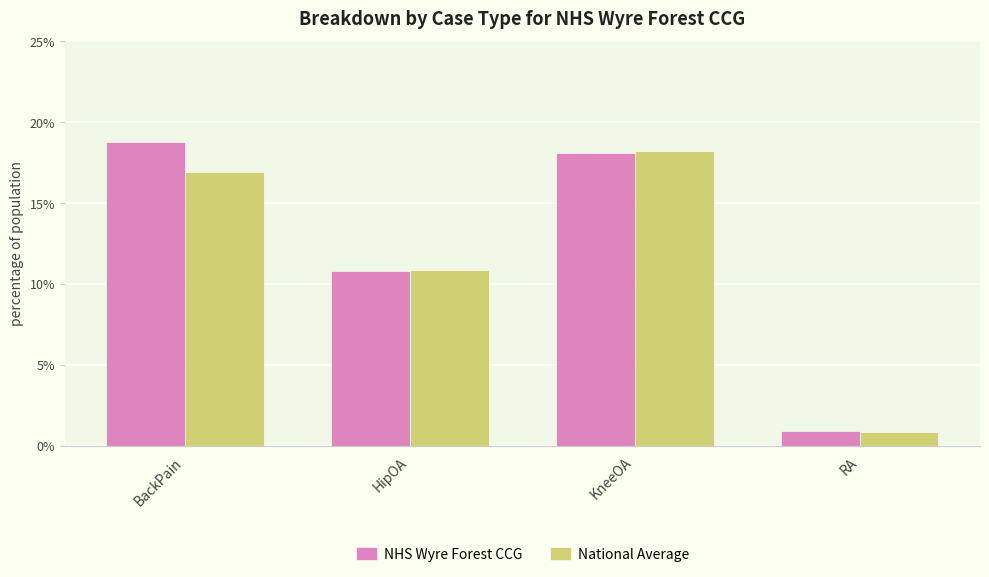

Which series has the largest range (max minus min)?

NHS Wyre Forest CCG